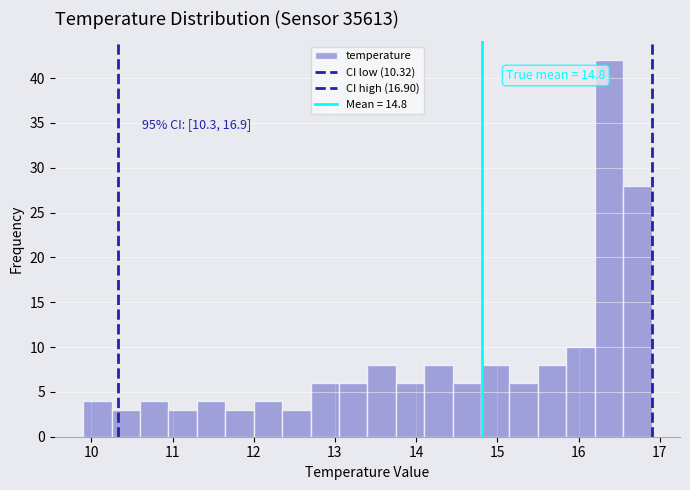

Around what value on the x-axis is the tallest bar? Give the approximate position of its centre, as read against the axis.

16.4